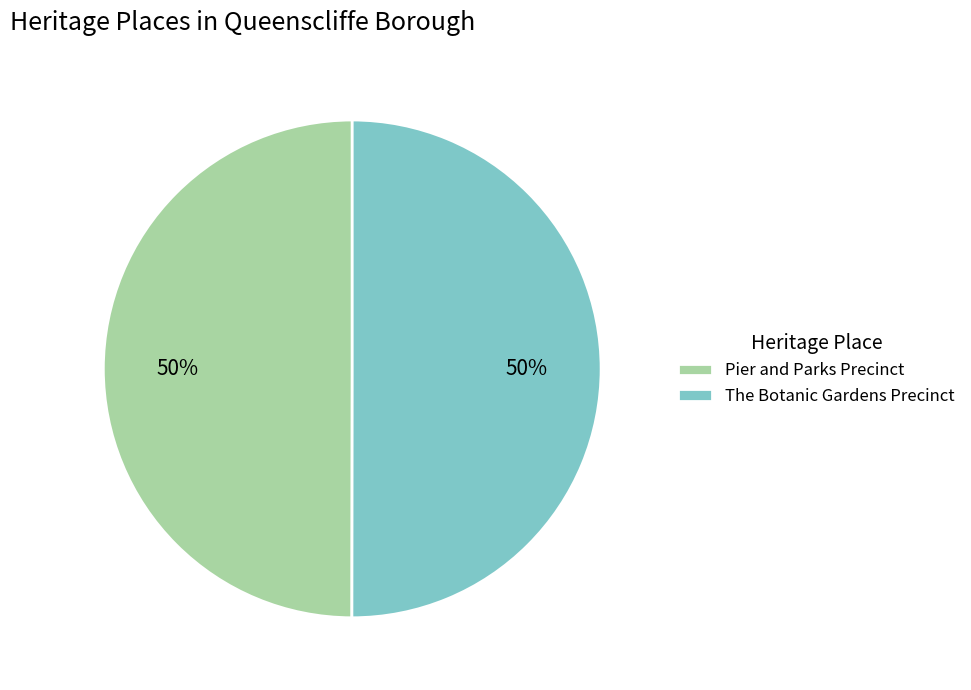

Is the sum of The Botanic Gardens Precinct and Pier and Parks Precinct greater than half?

Yes